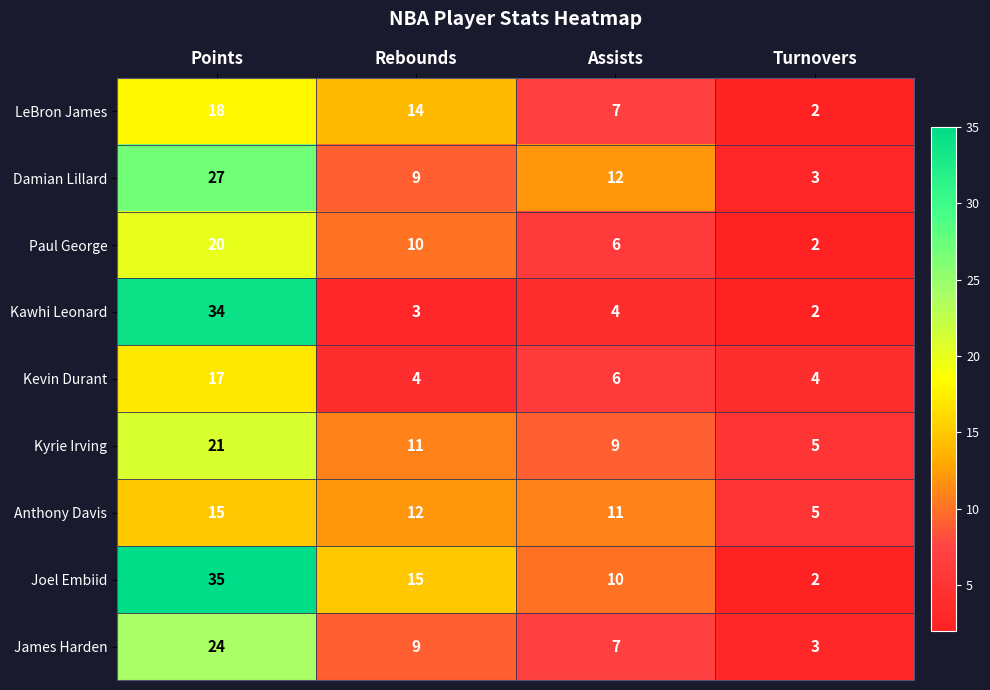

Which category has the highest value in the LeBron James series?

Points